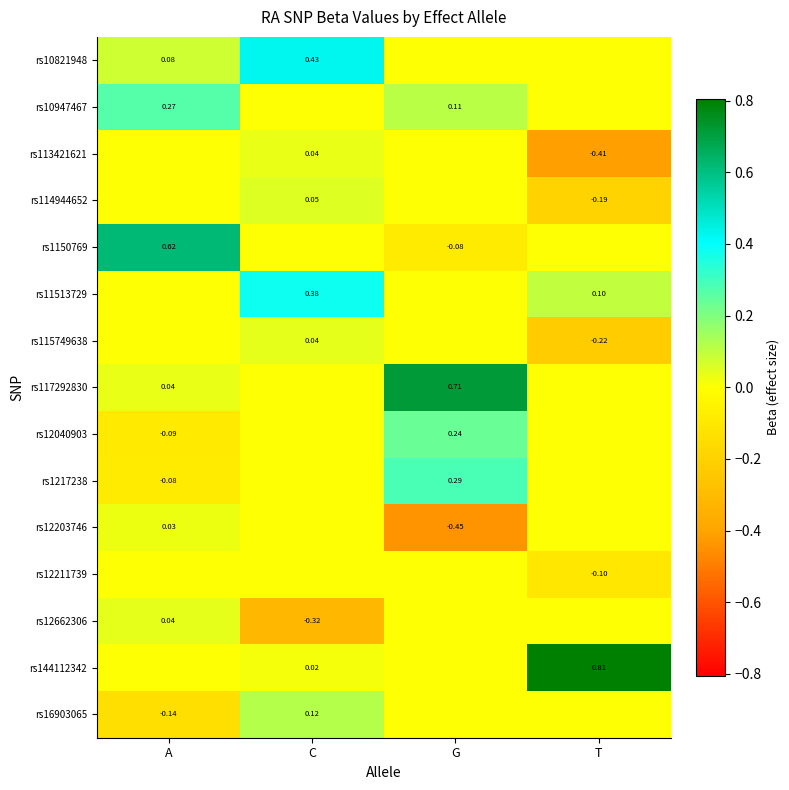

What is the difference between the highest and lowest values at G?

1.2